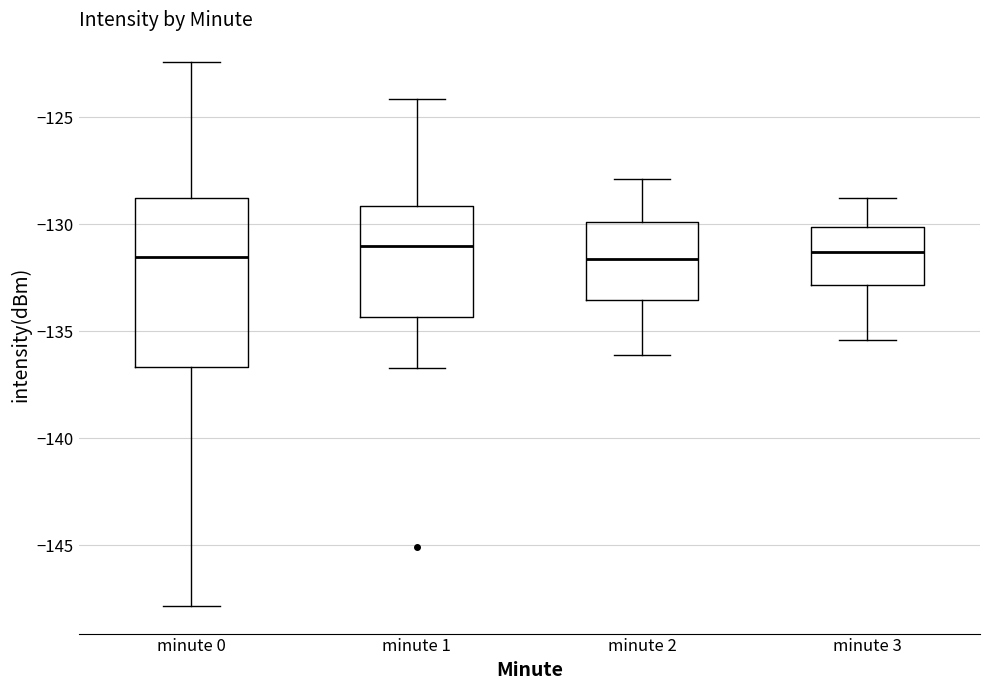

Reading left to right, transcribe this box plot: for each box, give where its median line is, the range the box spans, and where its two whiskers end, as read against the y-axis. The values are not printed on the chart, so give them approximately, as read against the axis.

minute 0: median -131.5, box -136.5 to -129.0, whiskers -148.0 to -122.5
minute 1: median -131.0, box -134.5 to -129.0, whiskers -136.5 to -124.0
minute 2: median -131.5, box -133.5 to -130.0, whiskers -136.0 to -128.0
minute 3: median -131.5, box -133.0 to -130.0, whiskers -135.5 to -129.0